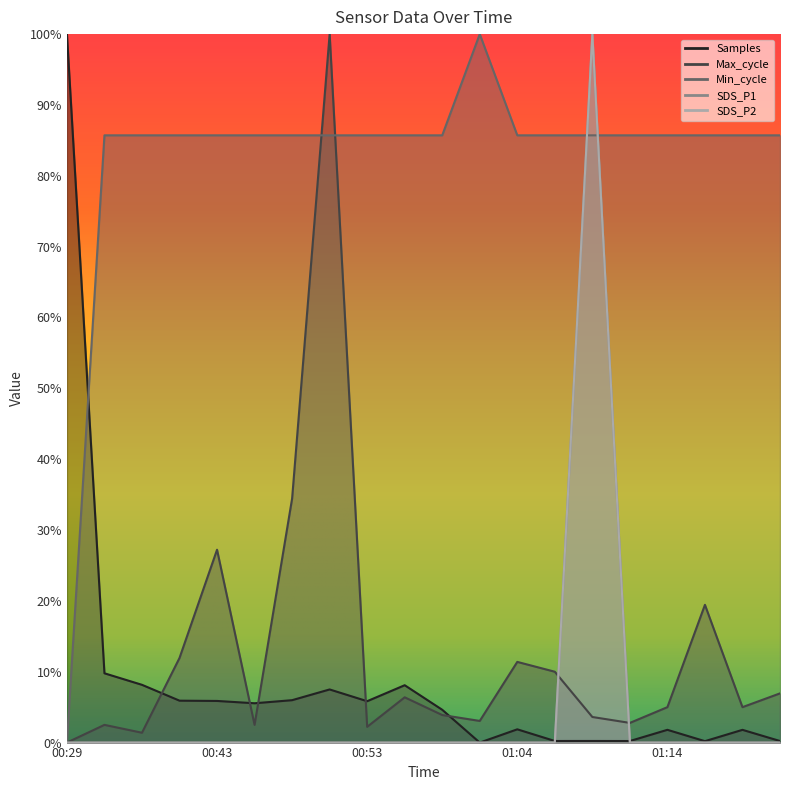

Reading left to right, list all the values displayed in this chart.

SDS_P1: 0.0	0.0	0.0	0.0	0.0	0.0	0.0	0.0	0.0	0.0	0.0	0.0	0.0	0.0	1.0	0.0	0.0	0.0	0.0	0.0
SDS_P2: 0.0	0.0	0.0	0.0	0.0	0.0	0.0	0.0	0.0	0.0	0.0	0.0	0.0	0.0	1.0	0.0	0.0	0.0	0.0	0.0
Max_cycle: 0.0	0.0	0.0	0.1	0.3	0.0	0.3	1.0	0.0	0.1	0.0	0.0	0.1	0.1	0.0	0.0	0.1	0.2	0.1	0.1
Min_cycle: 0.0	0.9	0.9	0.9	0.9	0.9	0.9	0.9	0.9	0.9	0.9	1.0	0.9	0.9	0.9	0.9	0.9	0.9	0.9	0.9
Samples: 1.0	0.1	0.1	0.1	0.1	0.1	0.1	0.1	0.1	0.1	0.0	0.0	0.0	0.0	0.0	0.0	0.0	0.0	0.0	0.0